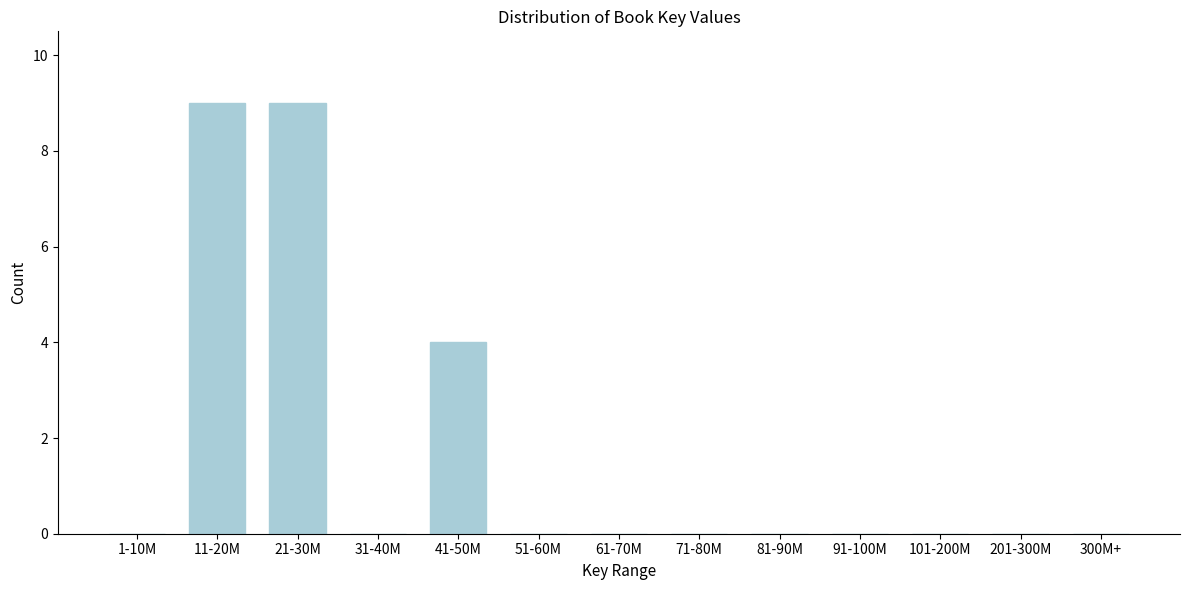

Reading left to right, list all the values displayed in this chart.

1-10M=0	11-20M=9	21-30M=9	31-40M=0	41-50M=4	51-60M=0	61-70M=0	71-80M=0	81-90M=0	91-100M=0	101-200M=0	201-300M=0	300M+=0